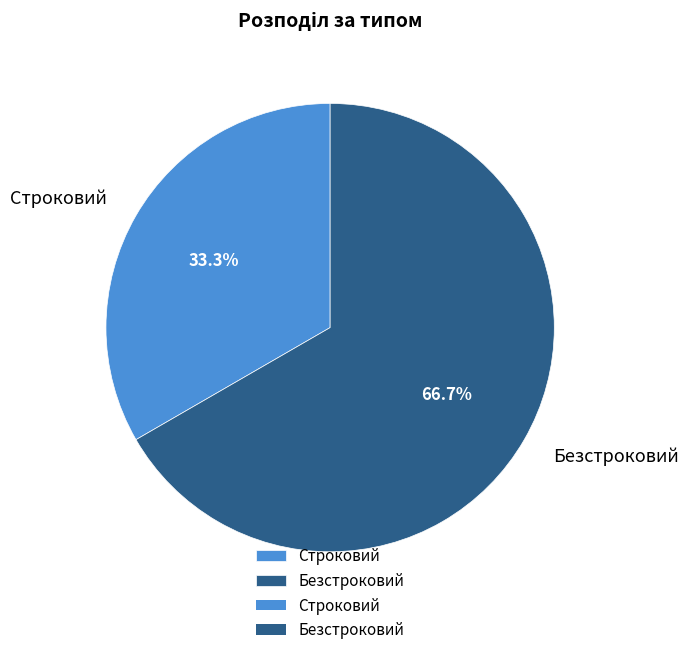

To the nearest percent, what portion does Строковий represent?

33%